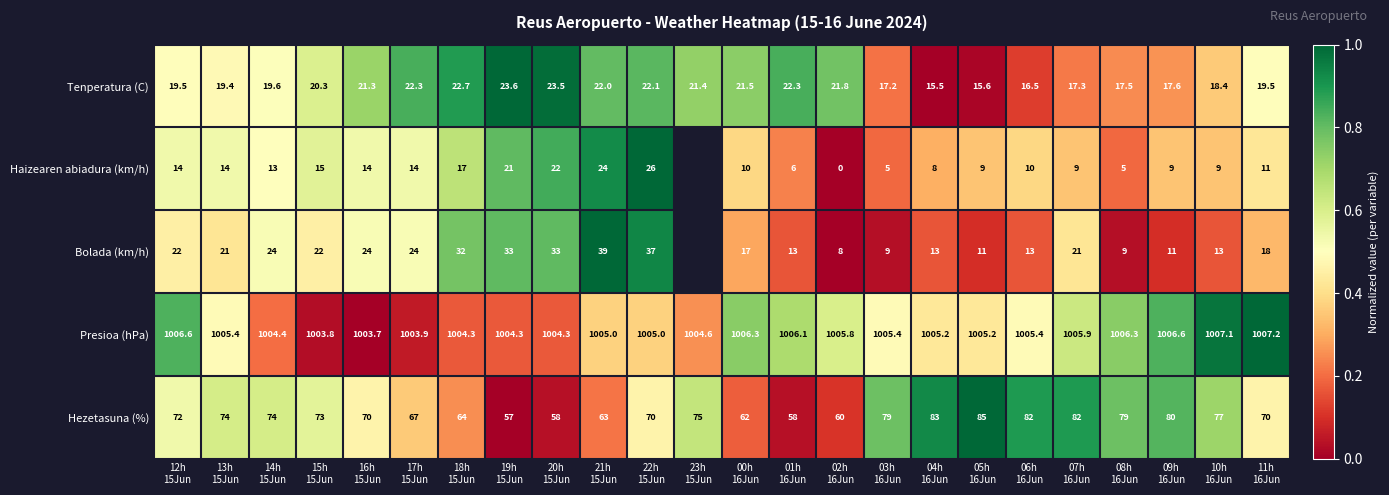

What is the difference between the Presioa (hPa) values at 17h 15Jun and 03h 16Jun?

0.4